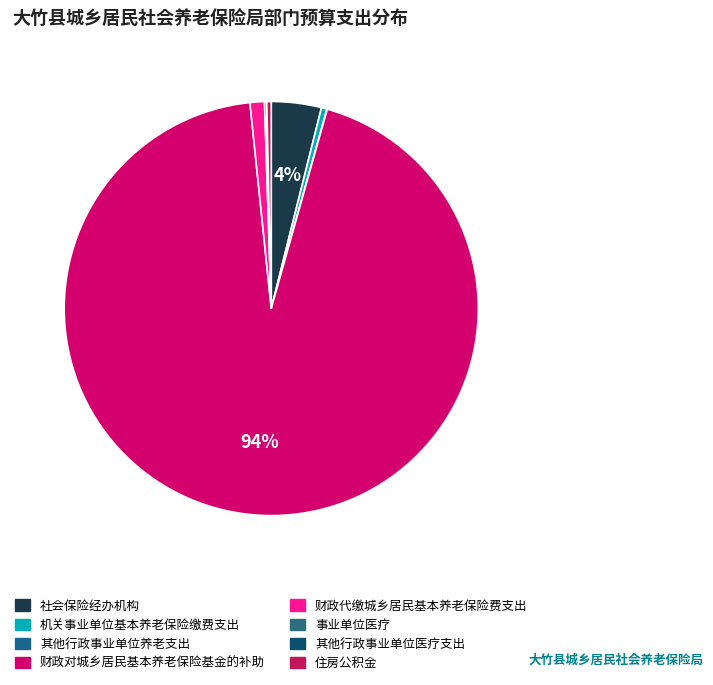

How many slices are in this pie chart?

8